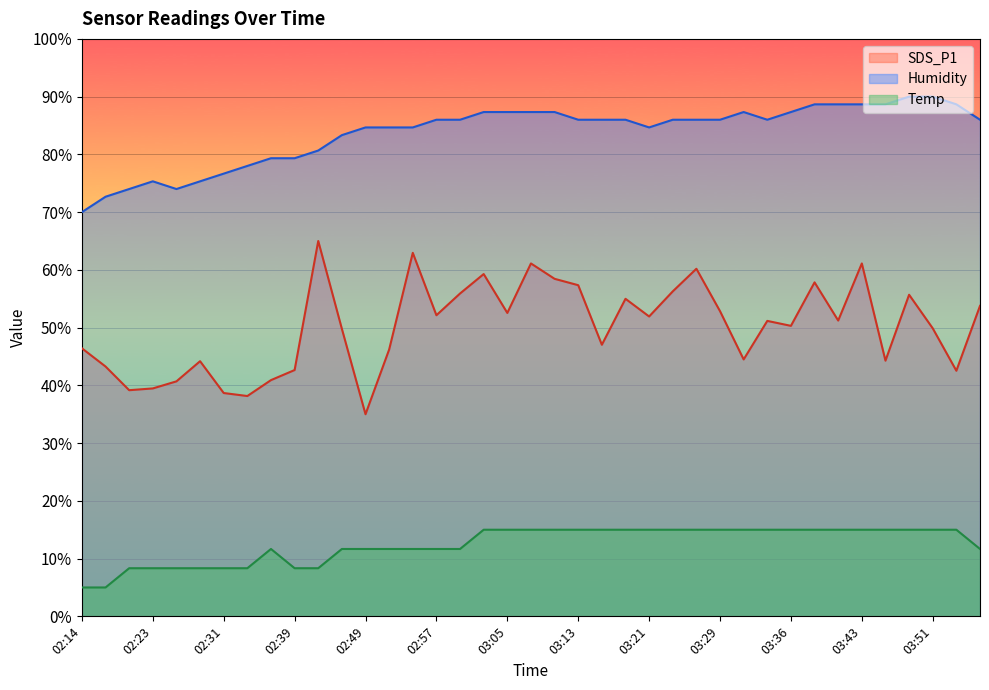

True or false: Humidity and Temp intersect in this chart.

False